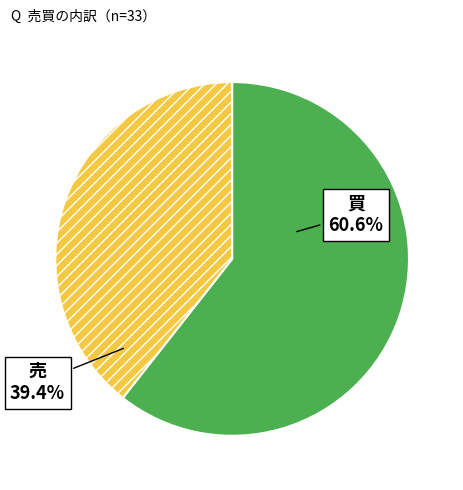

How much of the chart is everything except 買?

39.4%